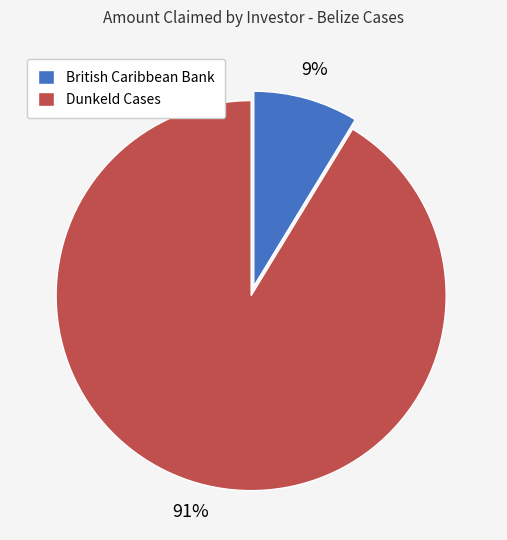

Count the number of slices in the pie.

2